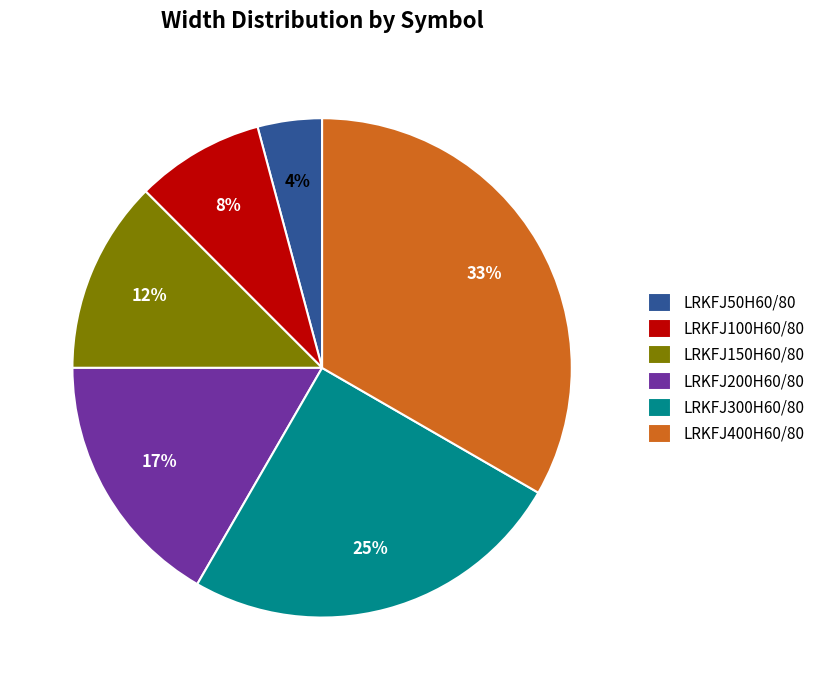

Do LRKFJ100H60/80 and LRKFJ200H60/80 together represent more than half of the pie?

No